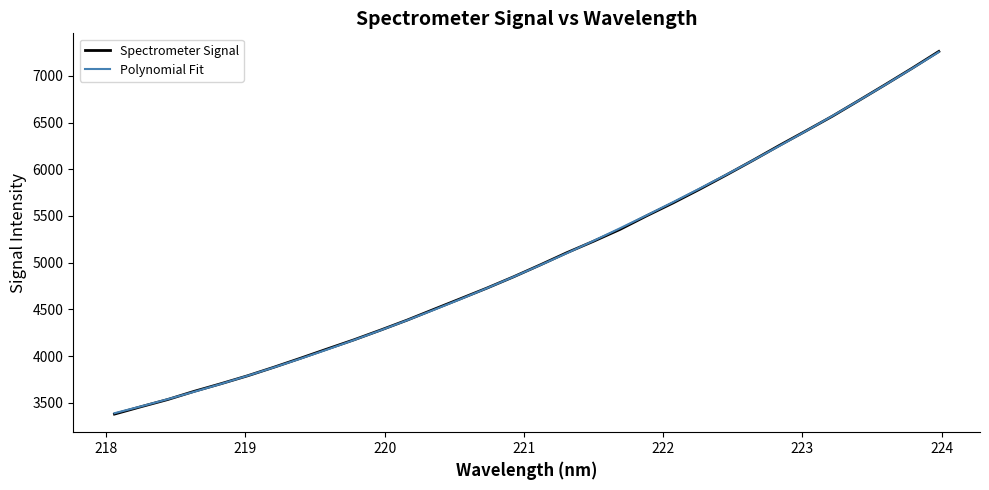

Does the chart have visible grid lines?

No